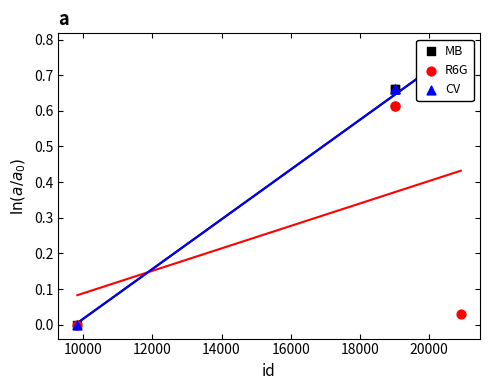

What are all the series names shown in the legend?

MB, R6G, CV